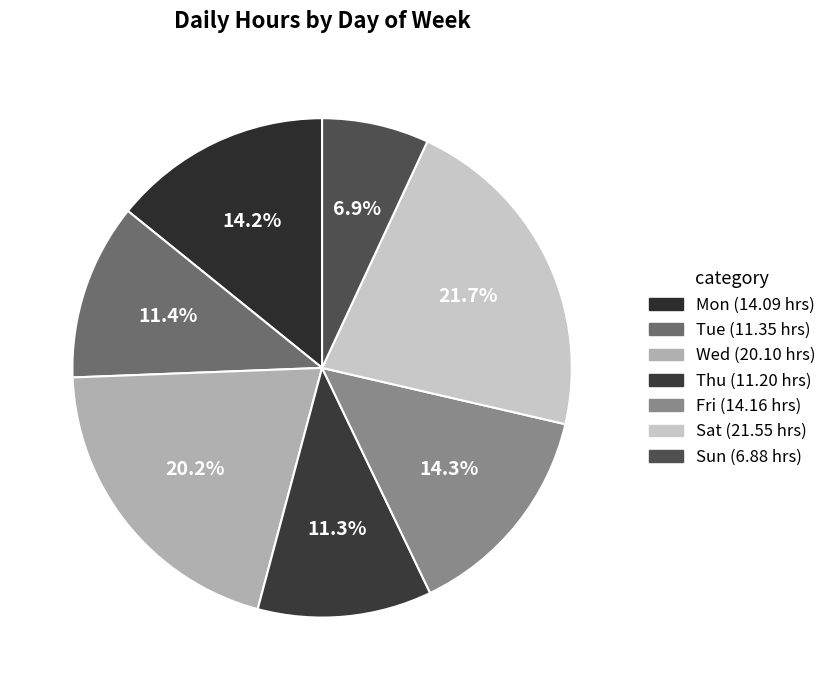

What is the change in value from Thu to Sun?

-4.3